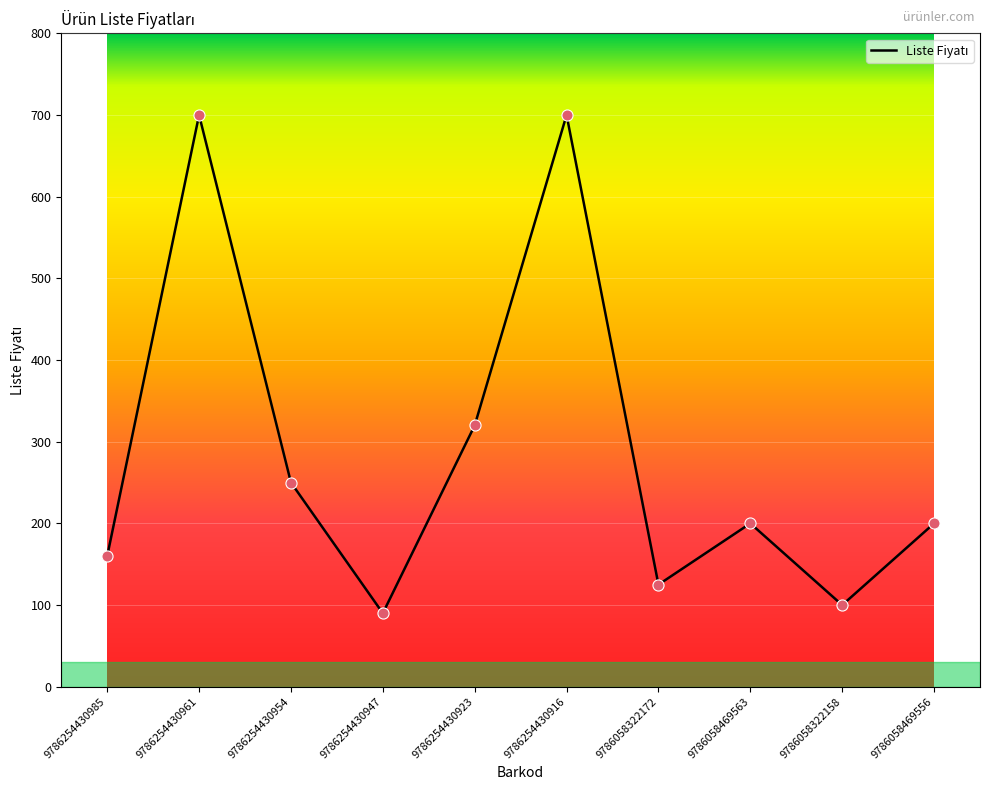

Between 9786254430923 and 9786254430961, which is larger?

9786254430961